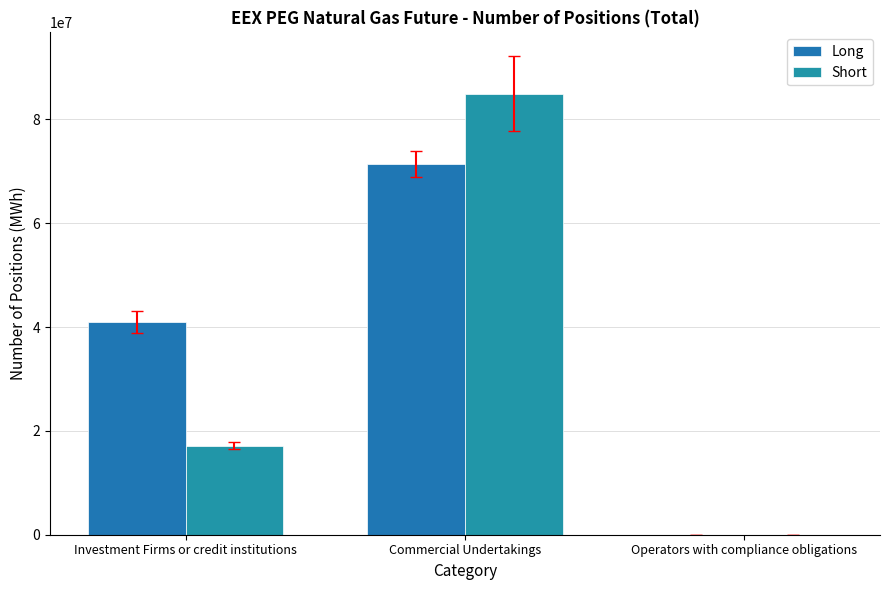

What is the label of the 2nd bar from the left?

Commercial Undertakings